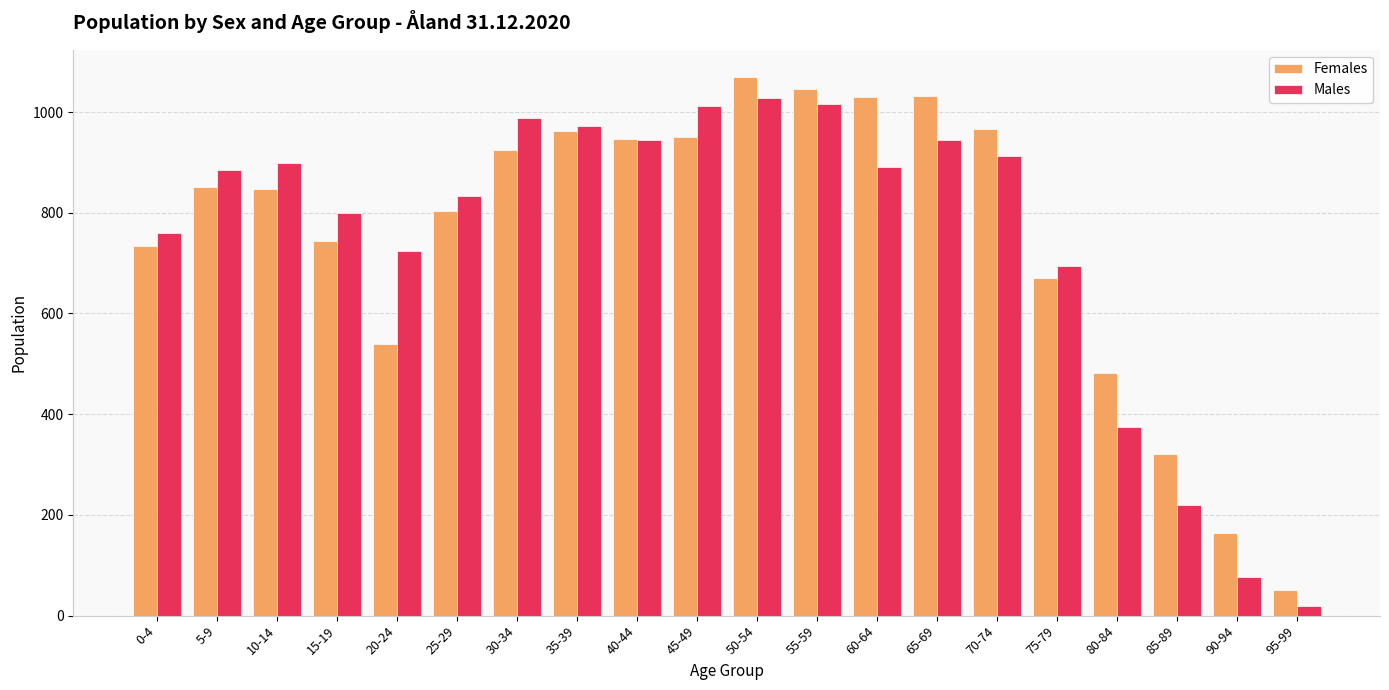

What is the maximum value shown in the chart?

1070